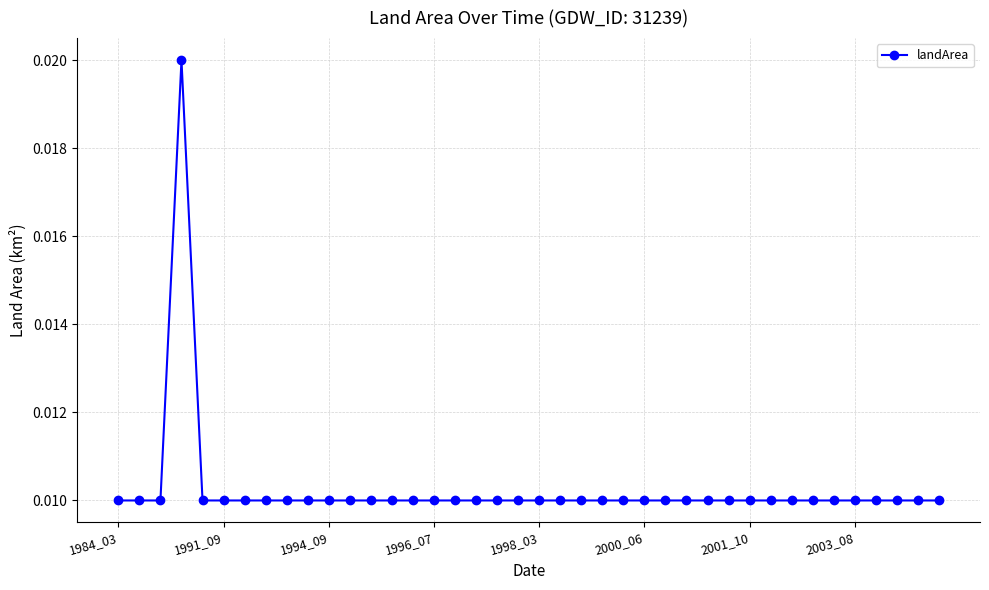

What is the sum of all values?

0.4